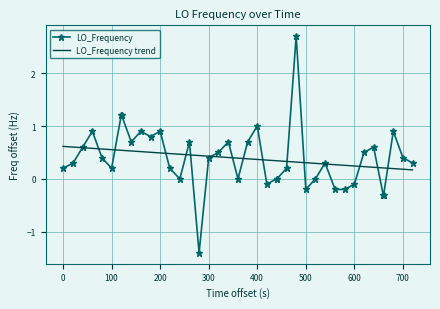

What are all the series names shown in the legend?

LO_Frequency, LO_Frequency trend